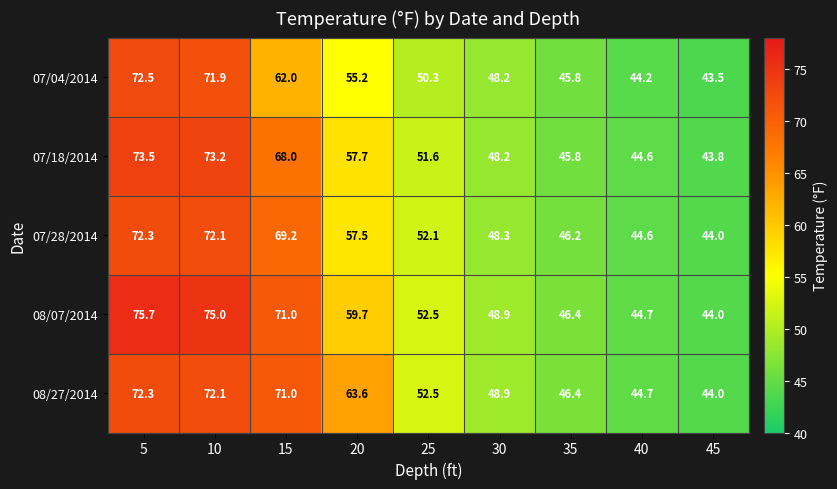

What is the difference between the second highest and minimum values in the 08/07/2014 series?

31.0